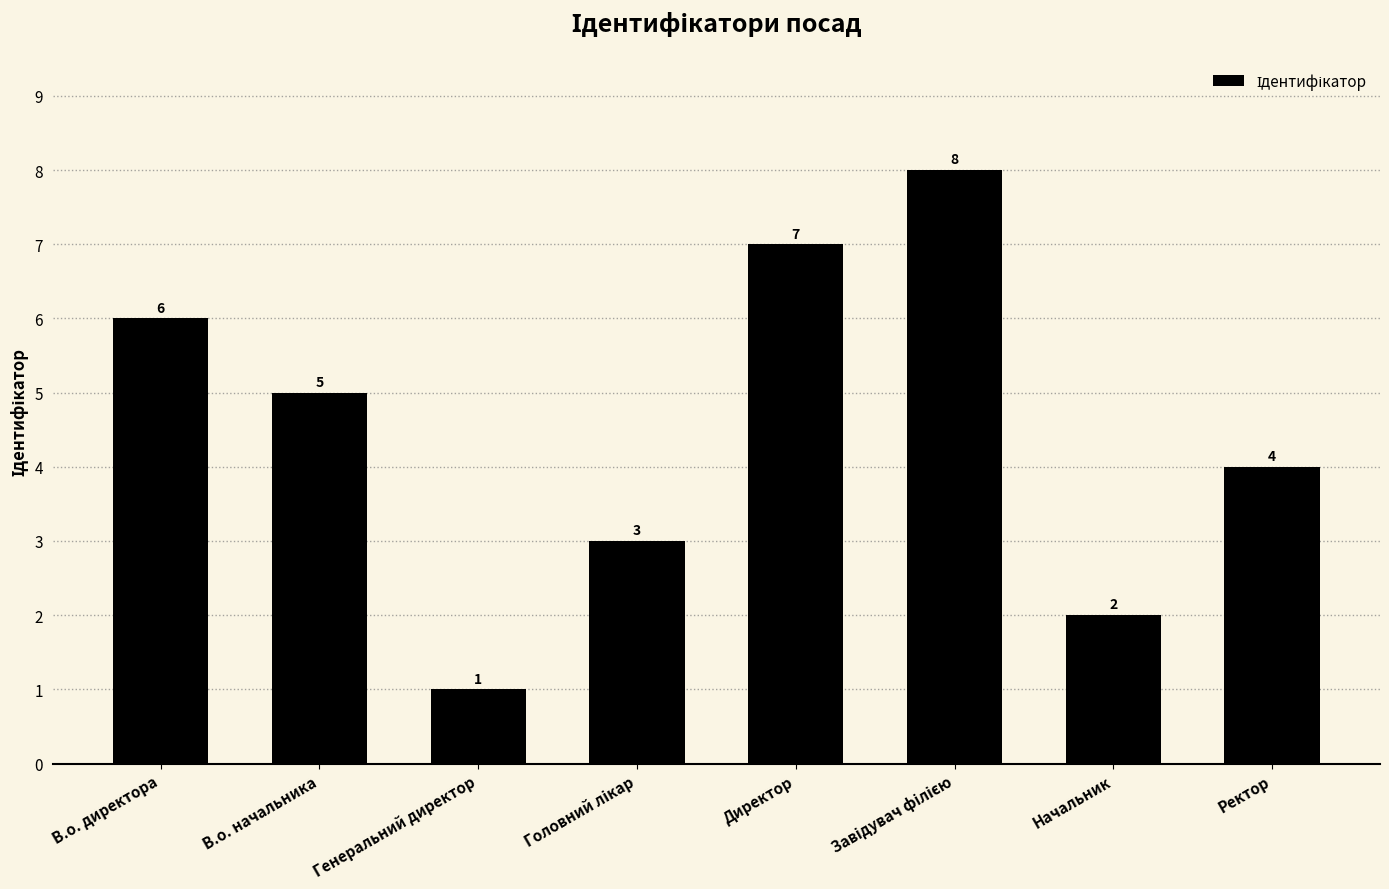

How many values are below 5?

4